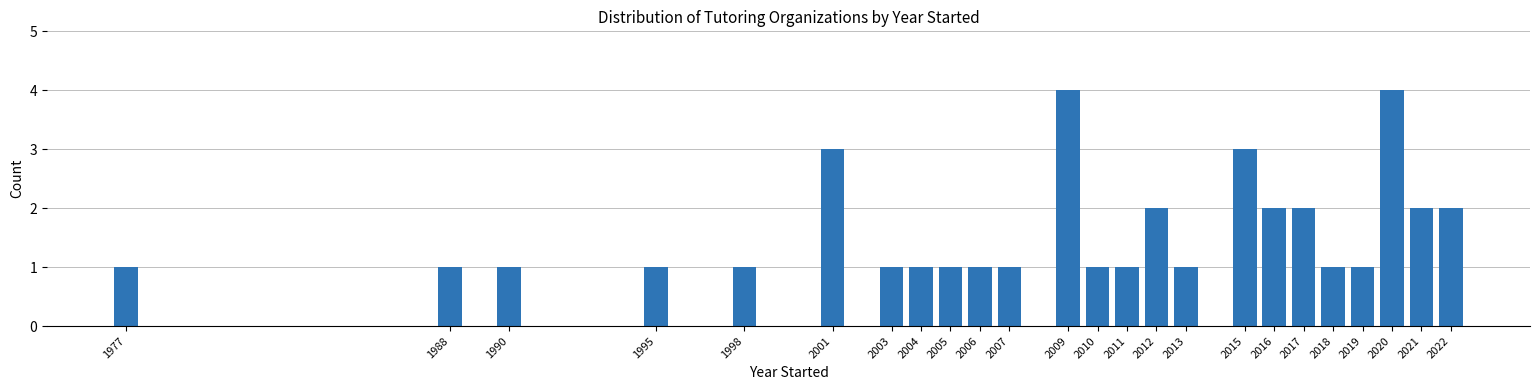

Reading left to right, extract all data points from this chart.

1977=1	1988=1	1990=1	1995=1	1998=1	2001=3	2003=1	2004=1	2005=1	2006=1	2007=1	2009=4	2010=1	2011=1	2012=2	2013=1	2015=3	2016=2	2017=2	2018=1	2019=1	2020=4	2021=2	2022=2